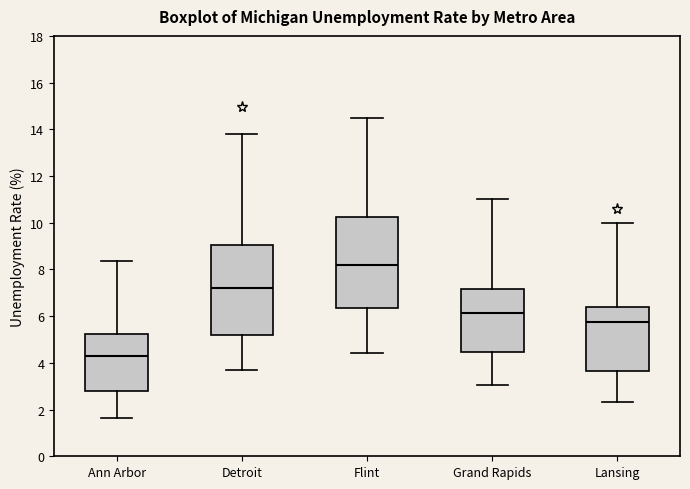

Reading left to right, transcribe this box plot: for each box, give where its median line is, the range the box spans, and where its two whiskers end, as read against the y-axis. The values are not printed on the chart, so give them approximately, as read against the axis.

Ann Arbor: median 4.4, box 2.8 to 5.2, whiskers 1.6 to 8.4
Detroit: median 7.2, box 5.2 to 9.0, whiskers 3.8 to 13.8
Flint: median 8.2, box 6.4 to 10.2, whiskers 4.4 to 14.4
Grand Rapids: median 6.2, box 4.4 to 7.2, whiskers 3.0 to 11.0
Lansing: median 5.8, box 3.6 to 6.4, whiskers 2.4 to 10.0